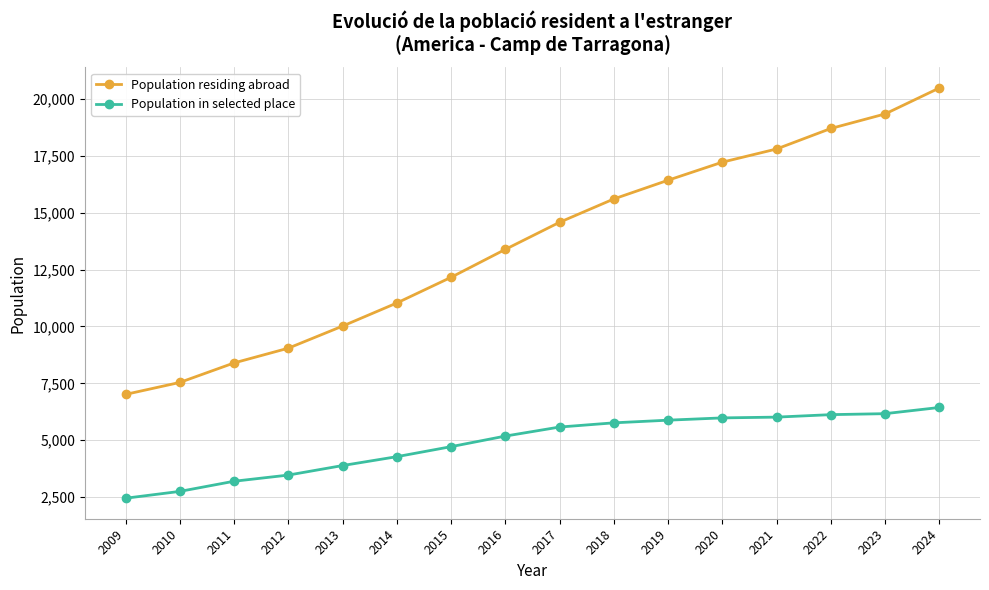

What is the value of the Population in selected place point at the 11th from the left?

5880